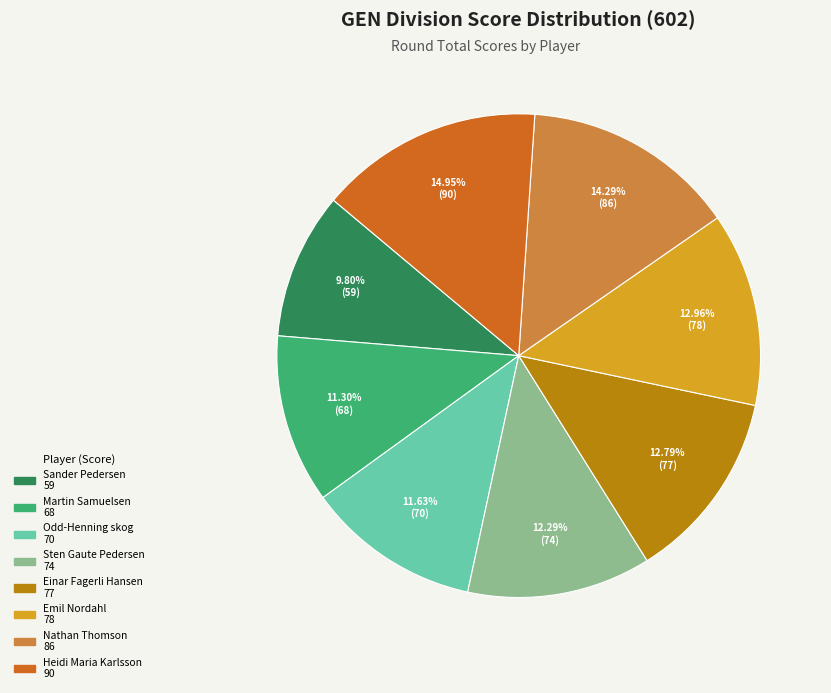

Does any single category account for the majority?

No